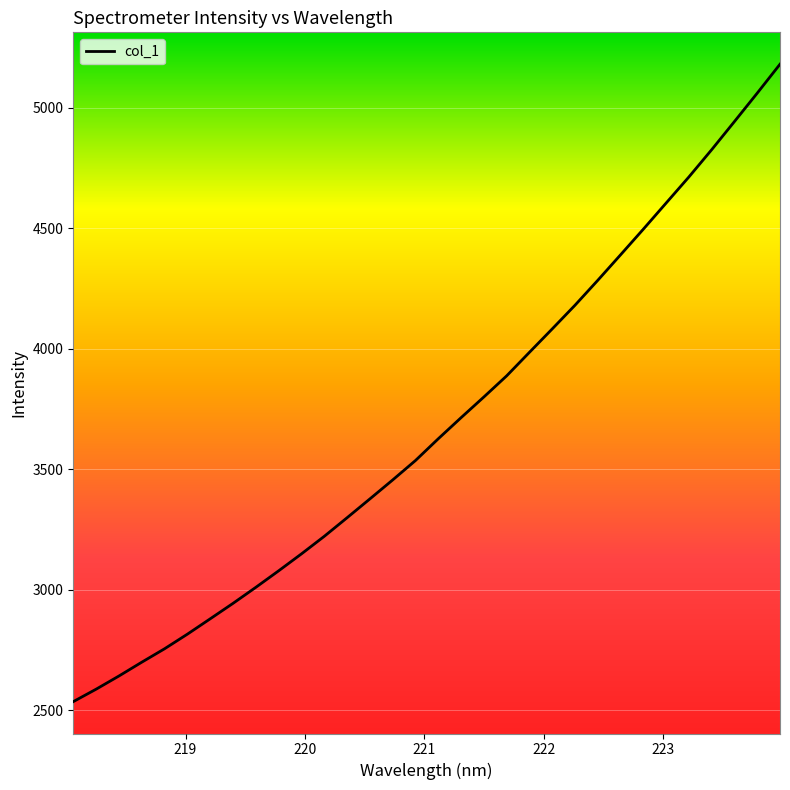

What is the smallest value displayed?

2535.9